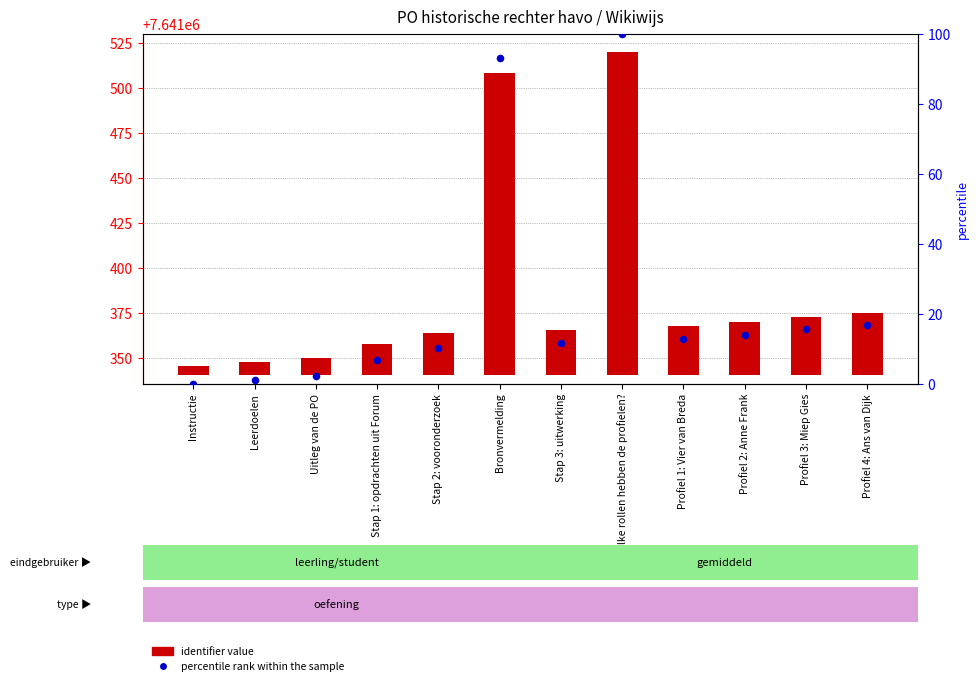

Which series contains the highest Y value?

identifier value